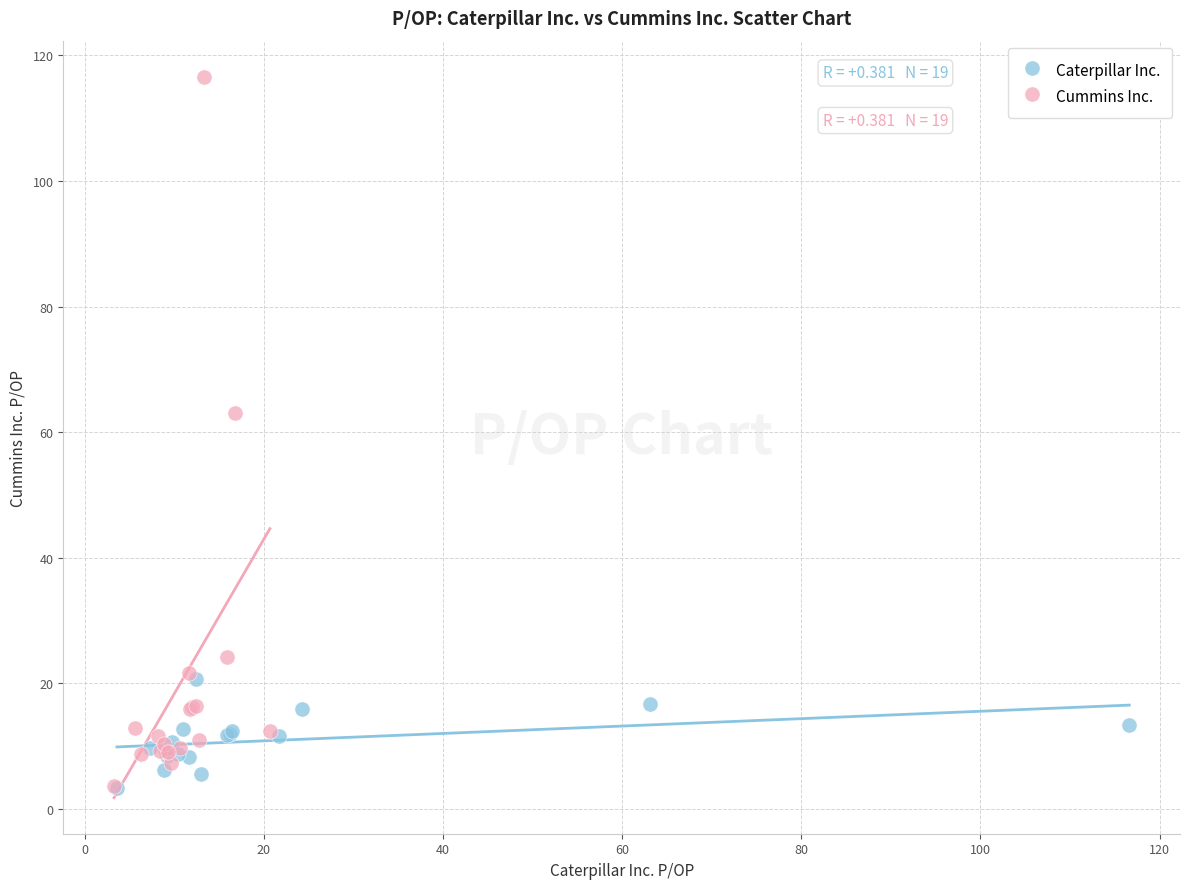

Which series has the widest spread of Y values?

Cummins Inc.